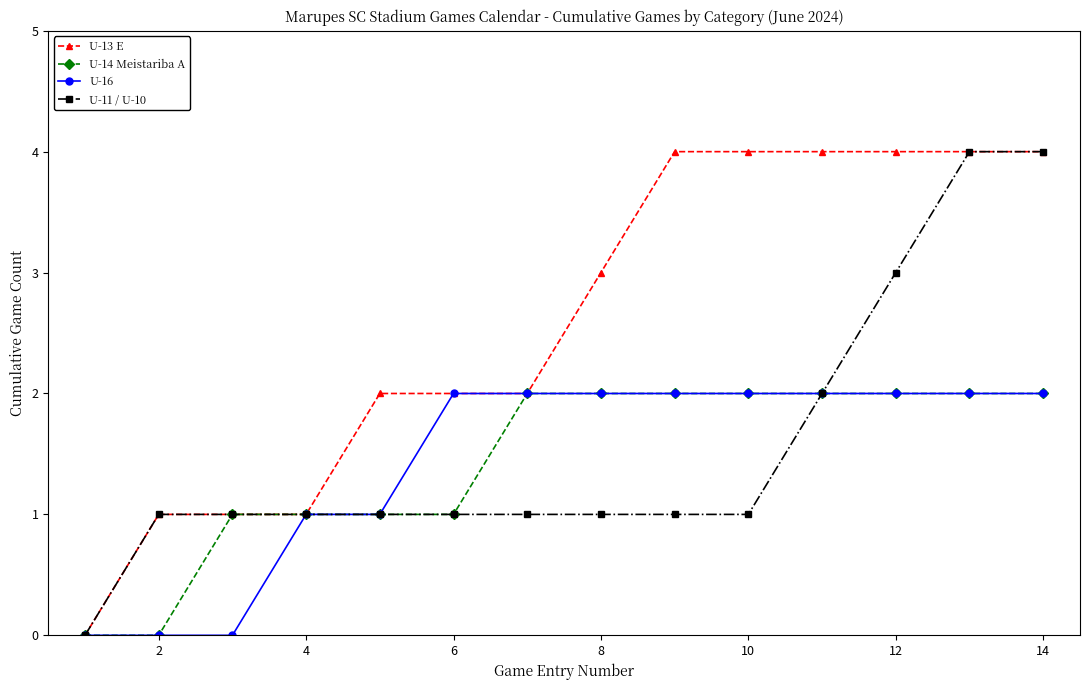

Which series has the largest total across all categories?

U-13 E